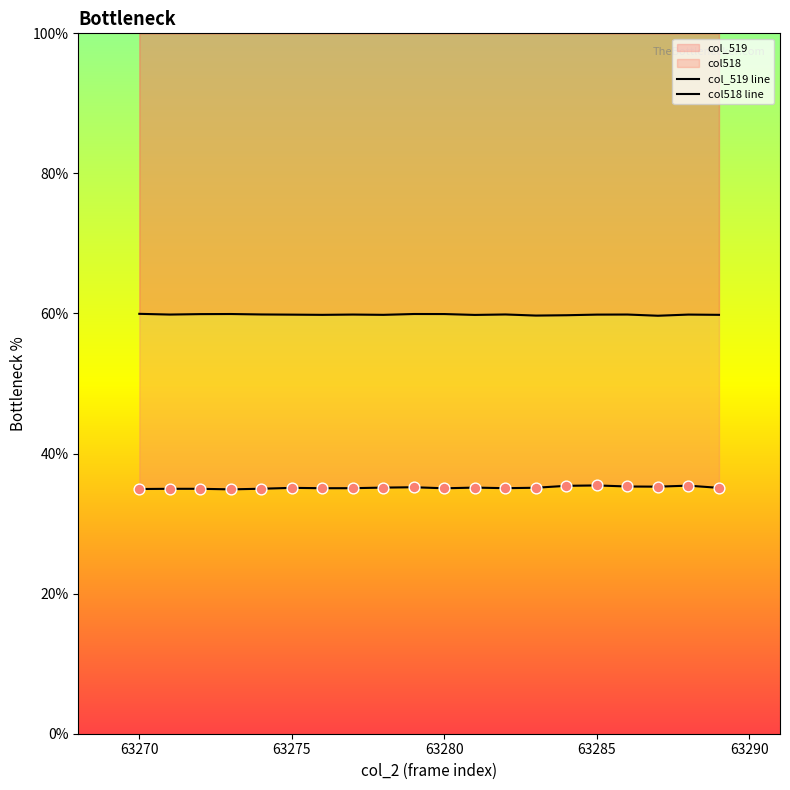

Is the value of col_519 line at 9 greater than the value of col518 line at 15?

No